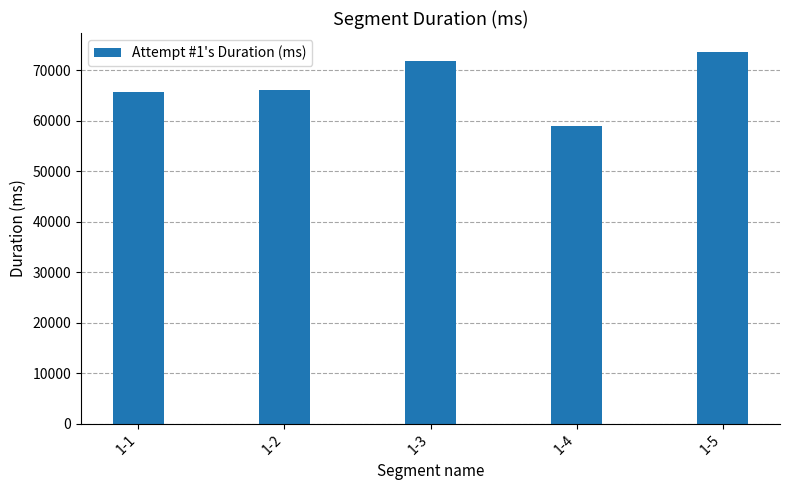

What is the change in value from 1-1 to 1-2?

+420